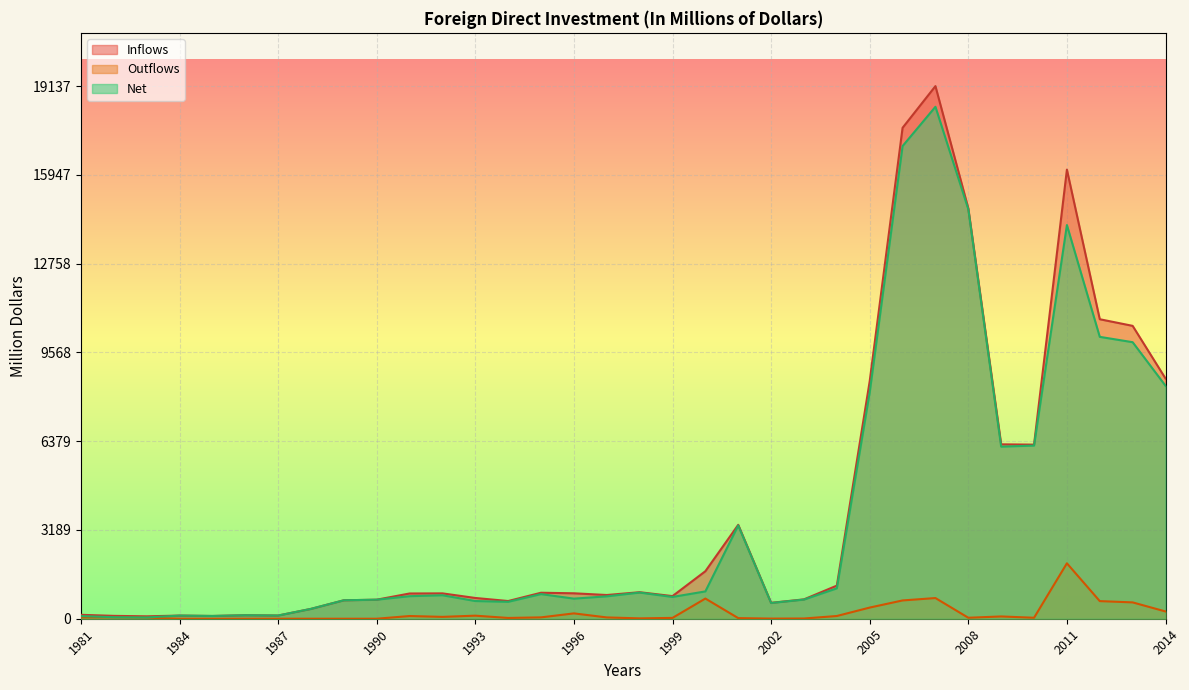

Which label corresponds to the largest value in the chart?

2007